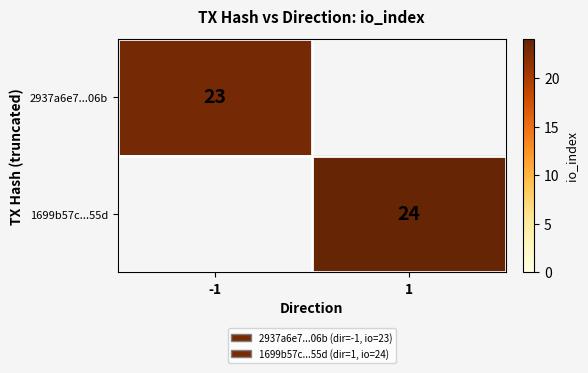

What is the smallest value displayed?

23.0